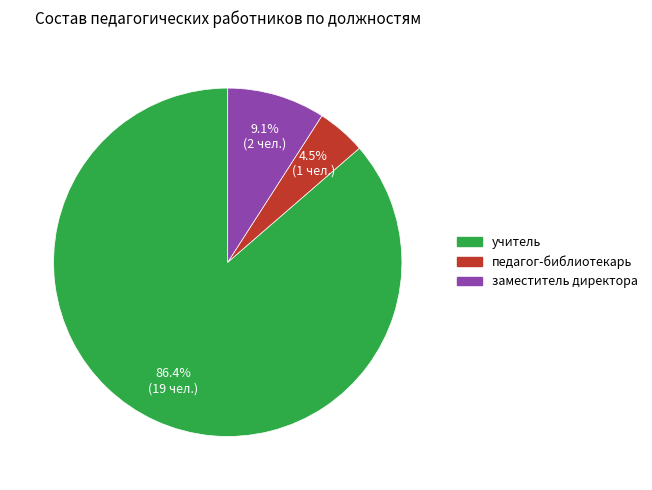

Is there a majority slice in this chart?

Yes